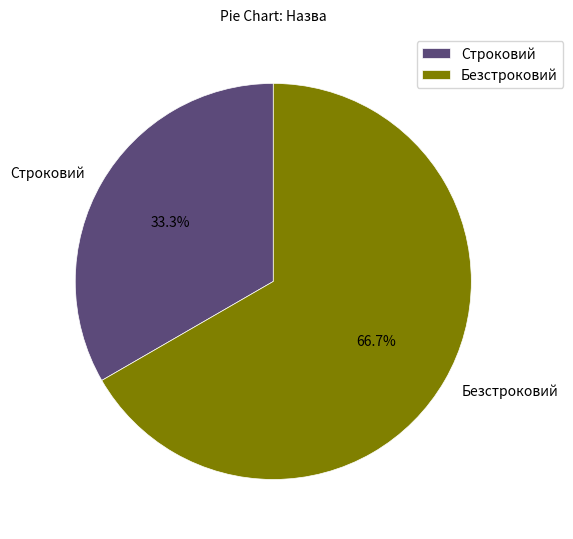

The Строковий slice represents 33% of the pie. True or false?

True